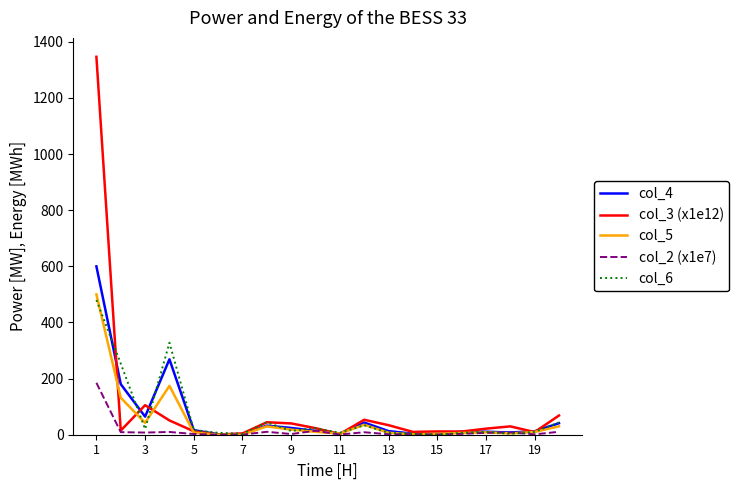

What is the highest value of the col_3 (x1e12) series?

1346.8